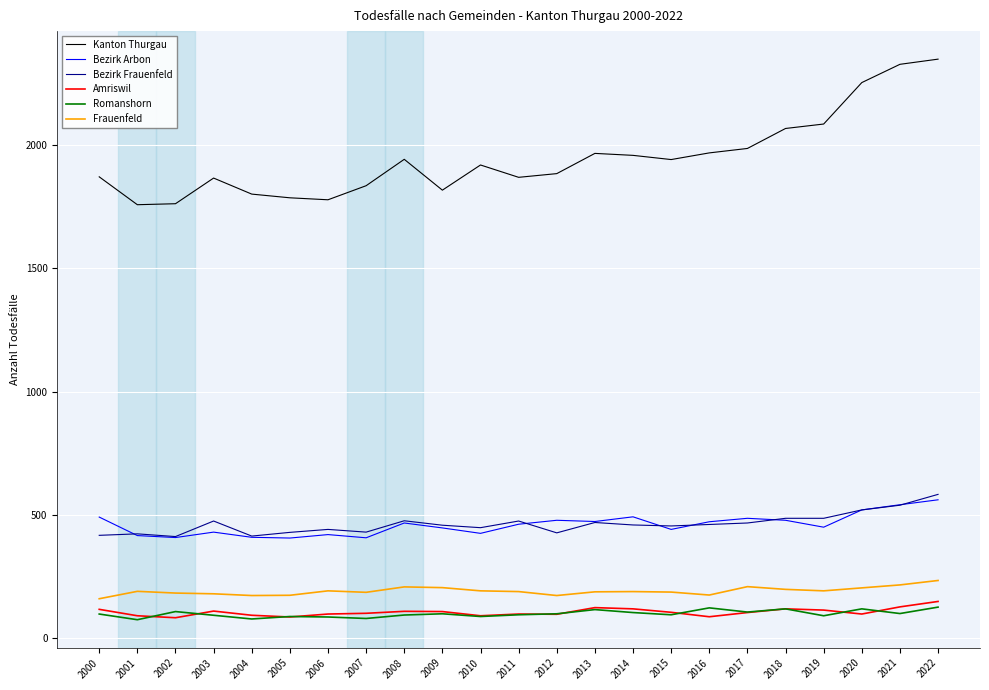

What is the difference between the highest and lowest values at 2013?

1849